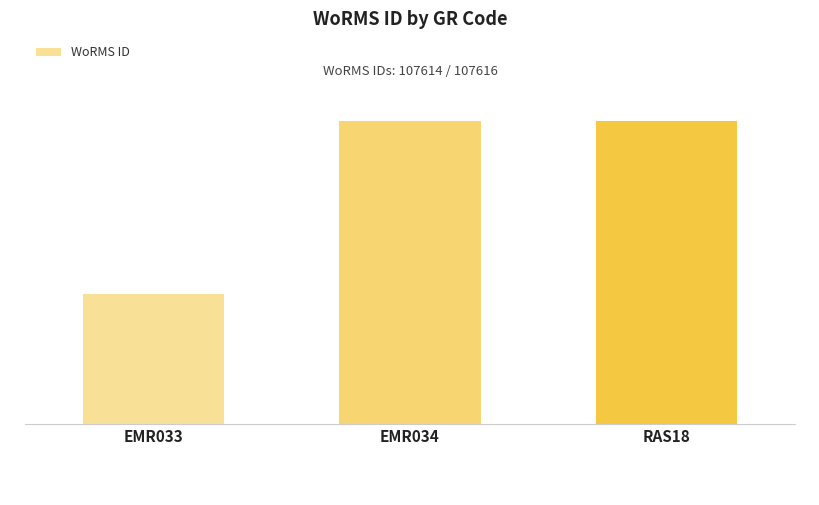

What is the greatest value displayed?

107616